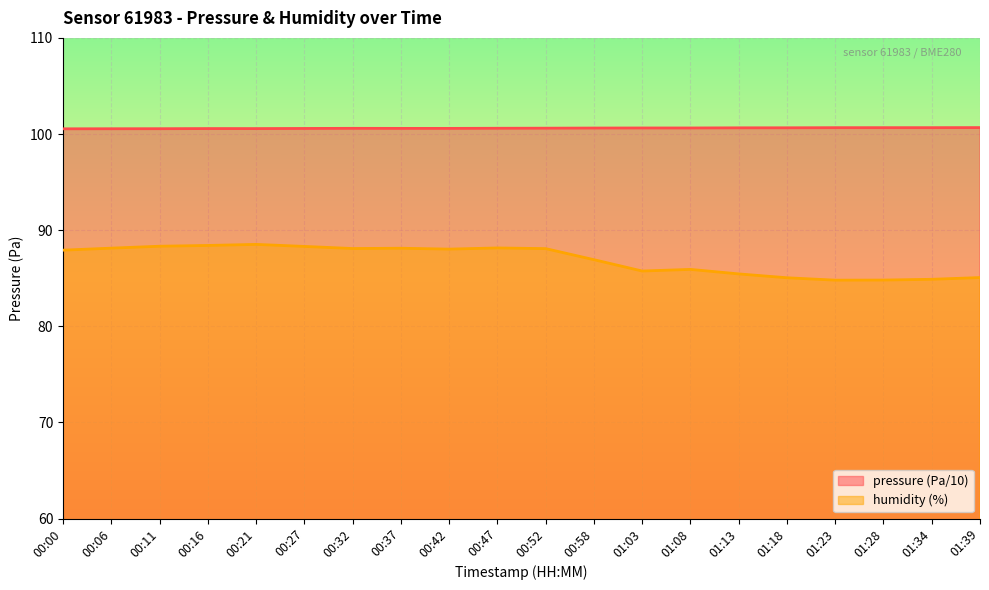

Between 00:27 and 00:42, which is larger?

00:42